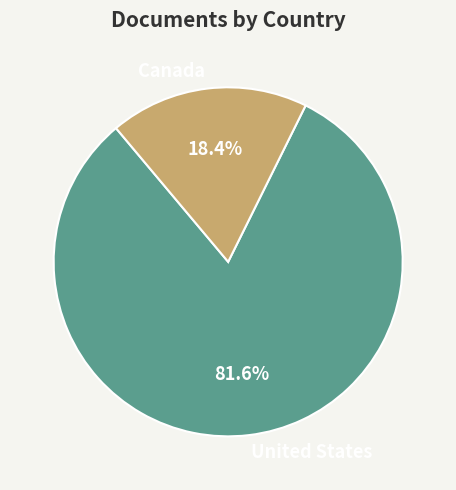

Which has a higher value, United States or Canada?

United States